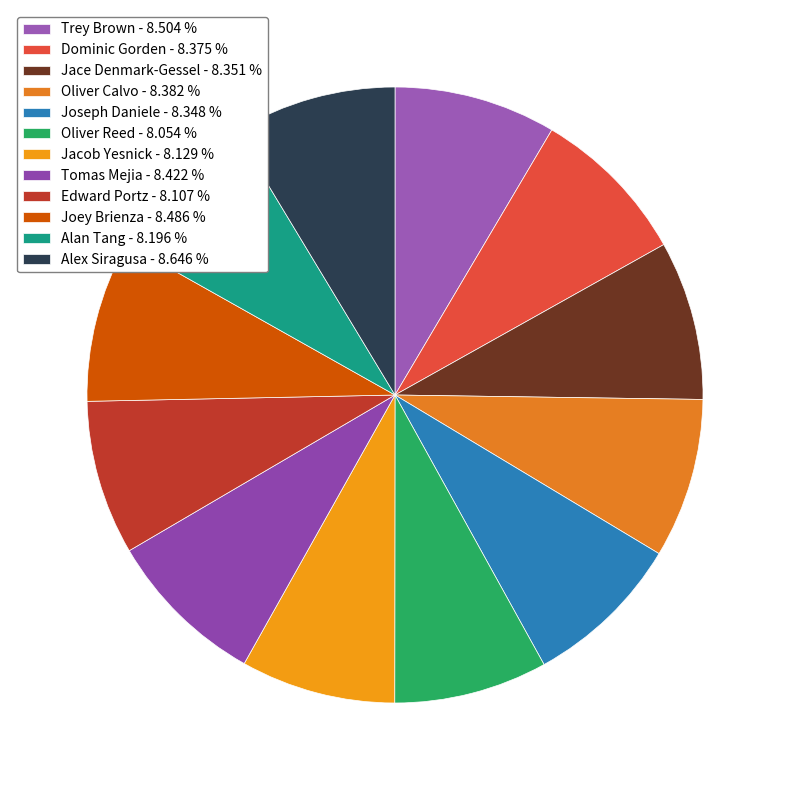

Combined, do Edward Portz and Dominic Gorden account for over 50%?

No